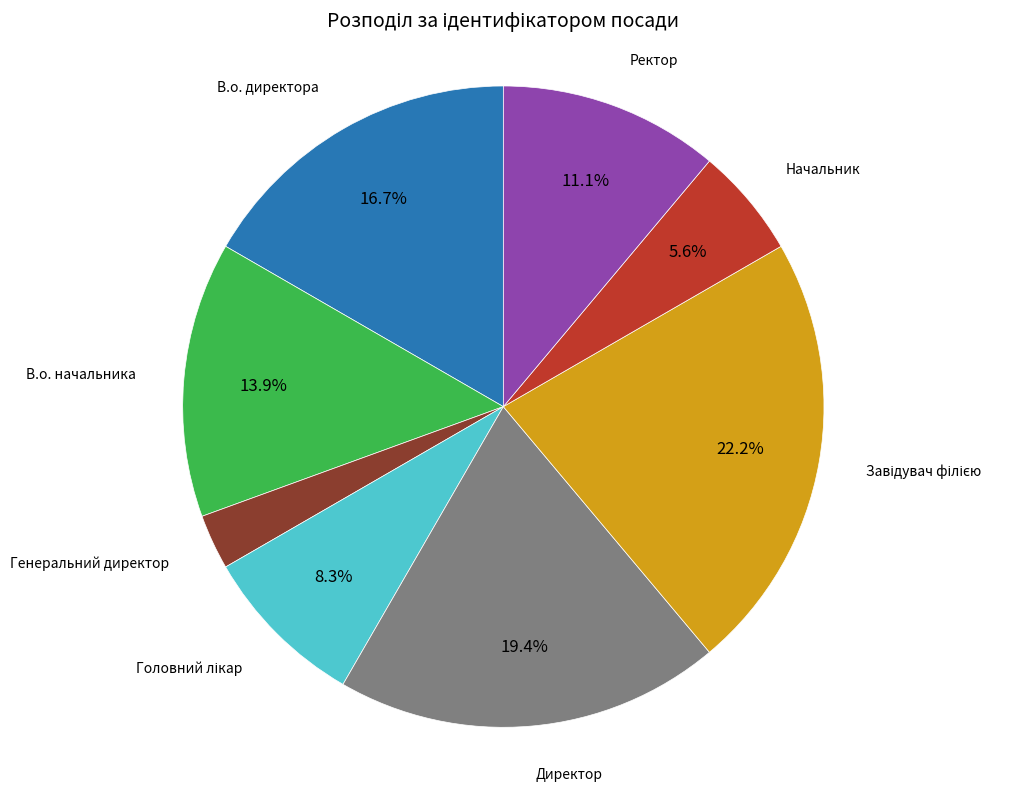

What portion of the pie excludes Начальник?

94.4%